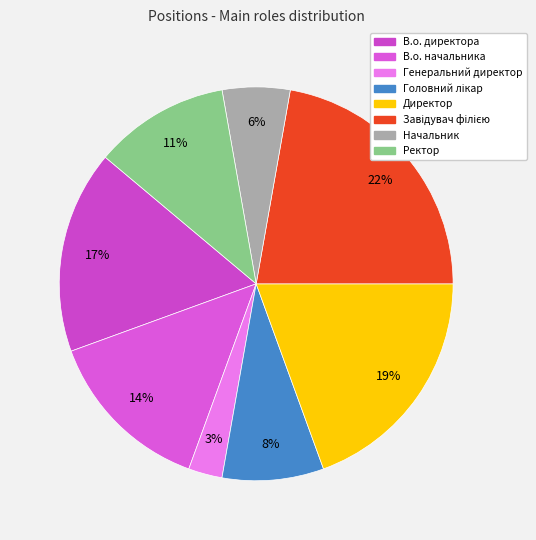

Which category has the smallest portion of the pie?

Генеральний директор